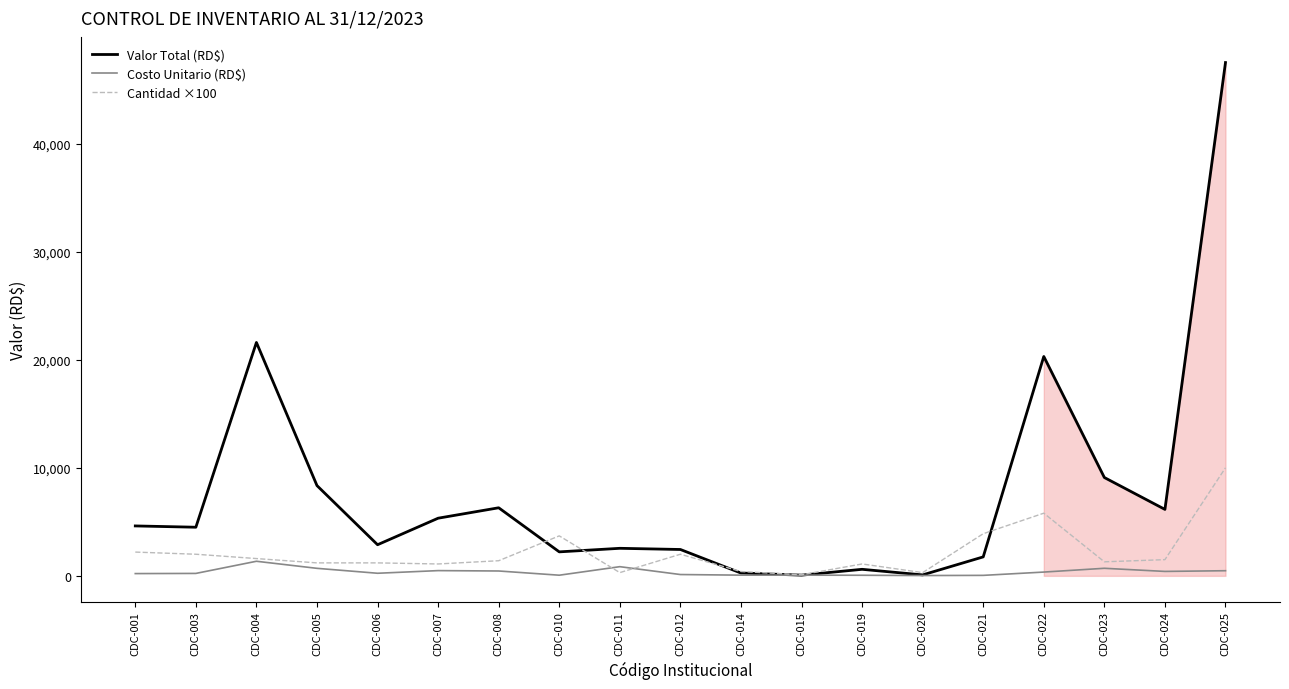

At how many categories does at least one series exceed 32946?

1